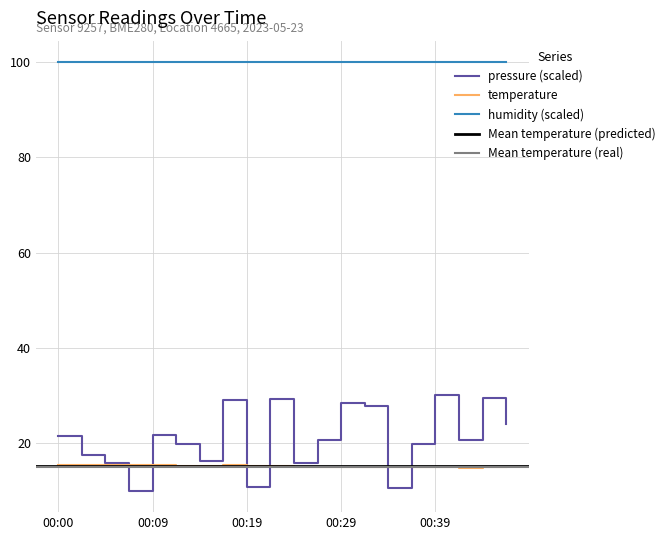

At which category does temperature reach its first local peak?

00:02